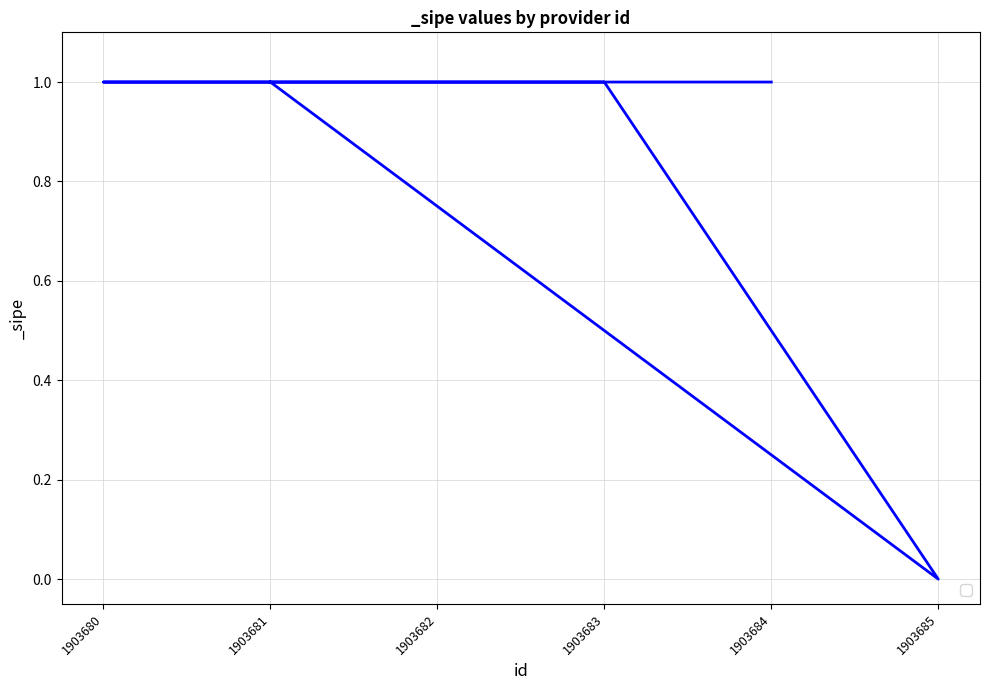

Is it true that the value at 1903683 is 1?

False